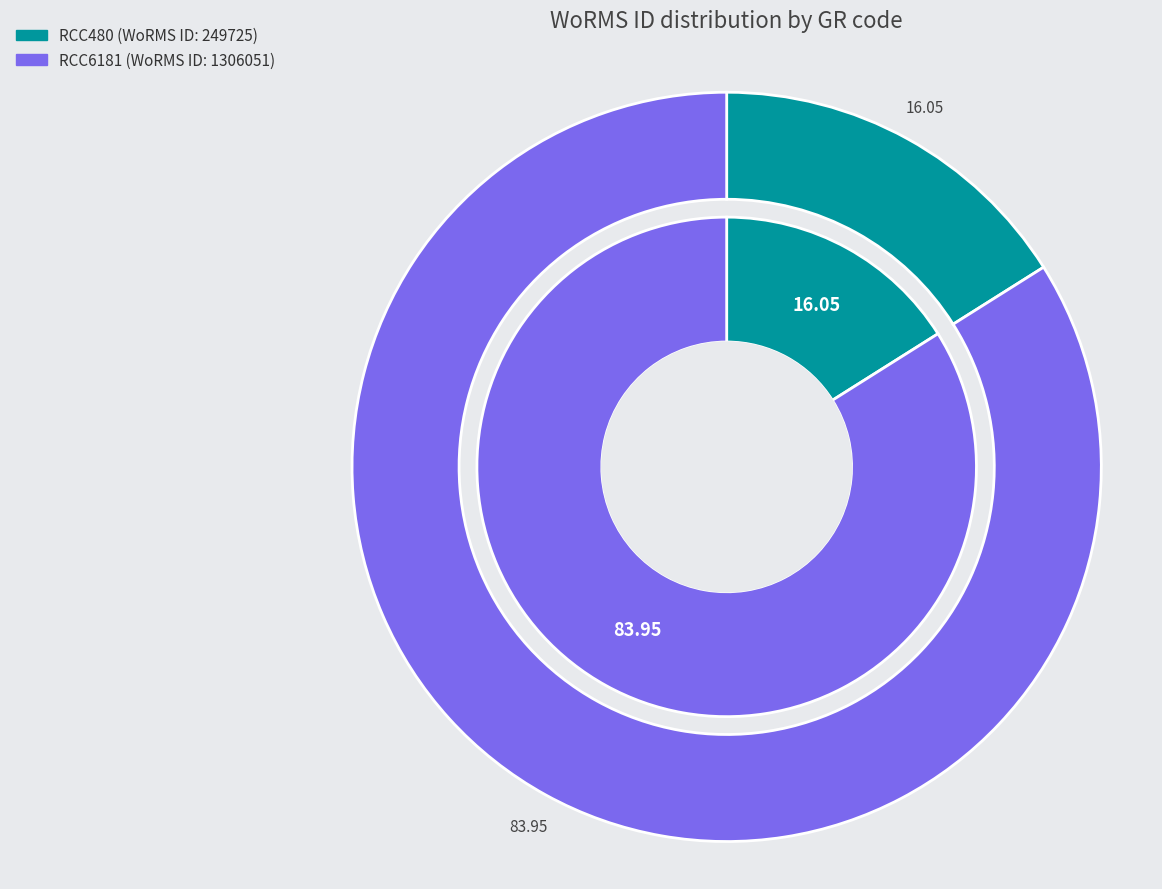

To the nearest percent, what portion does RCC6181 represent?

84%